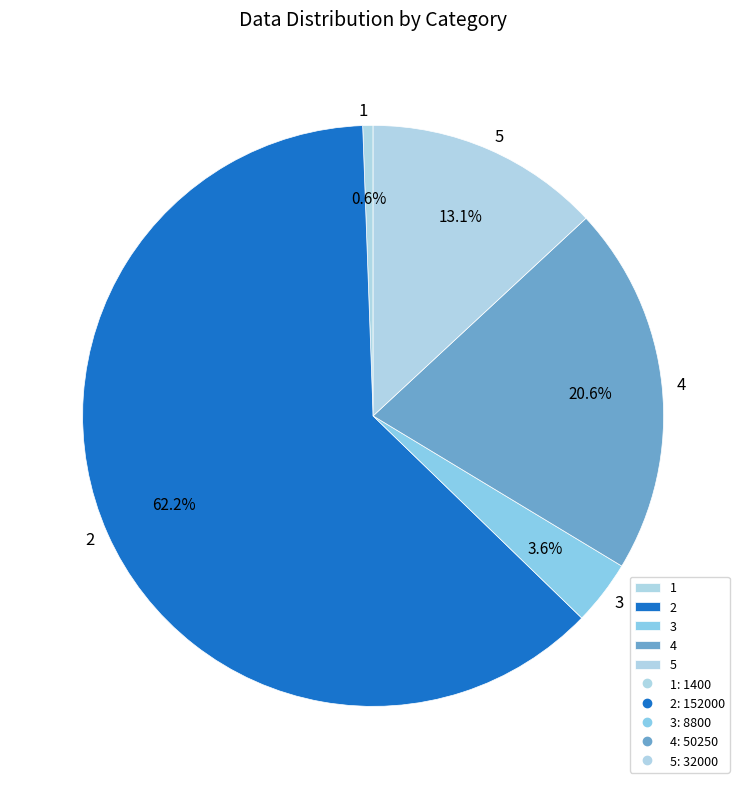

To the nearest percent, what is the average slice percentage?

20%